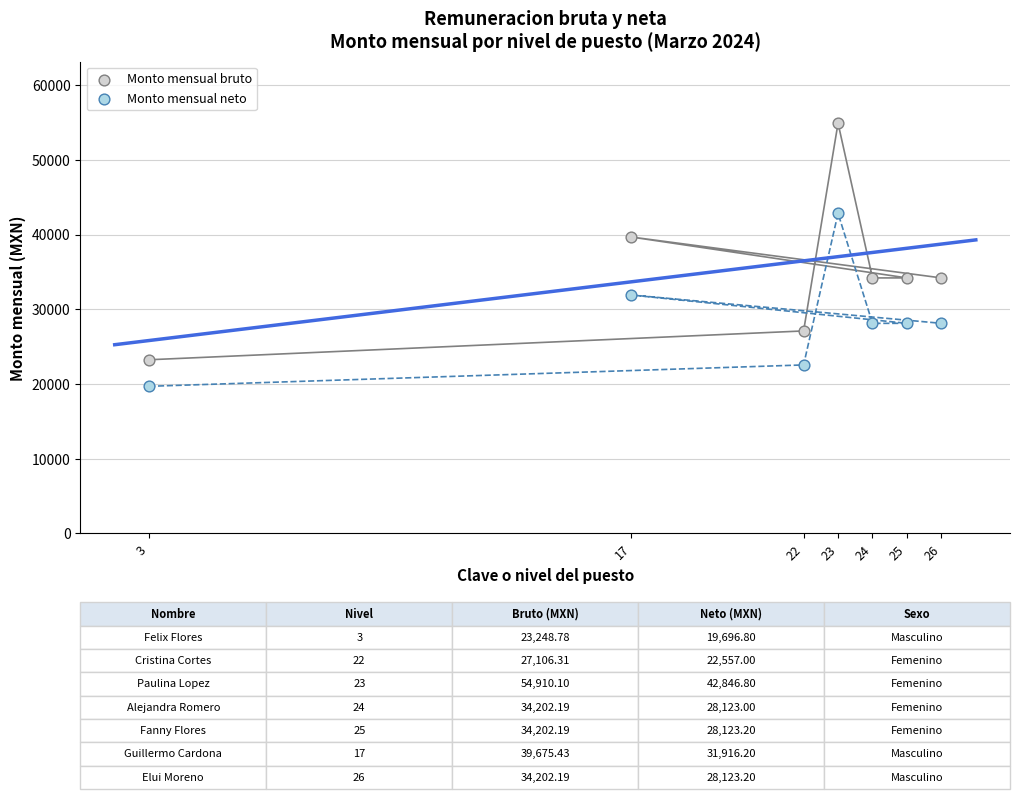

Which series contains the highest Y value?

Monto mensual bruto